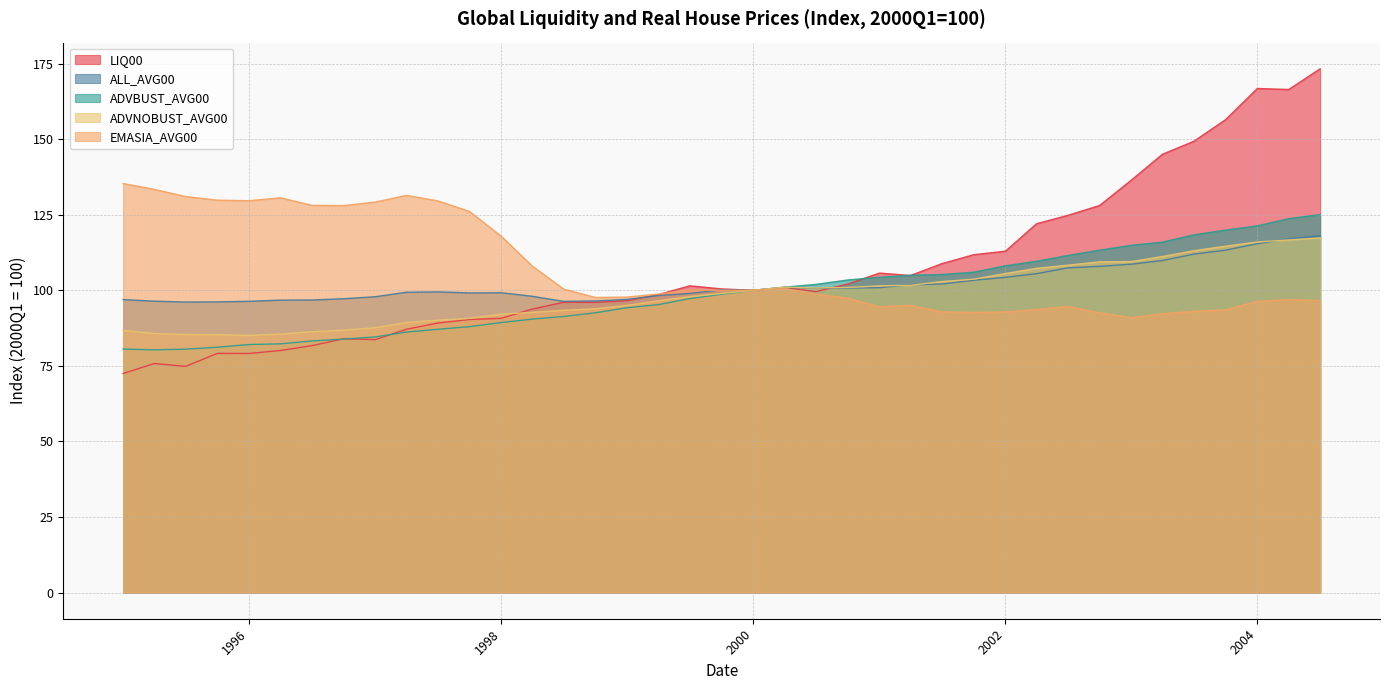

Which series has the widest spread of values?

LIQ00